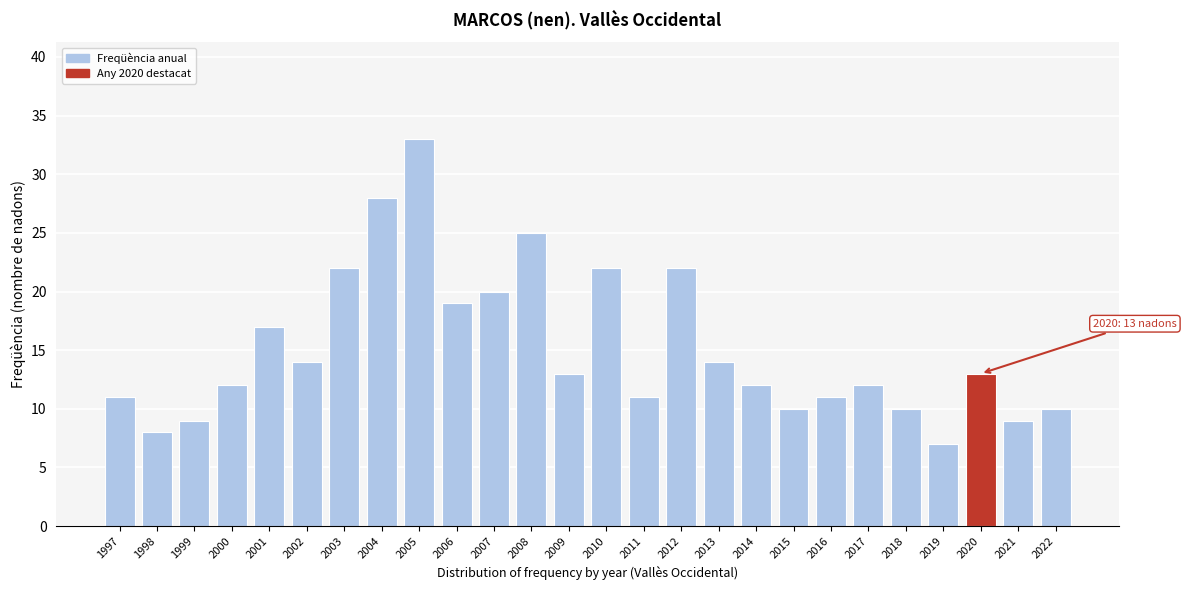

Reading left to right, what are all the values shown in this chart?

11	8	9	12	17	14	22	28	33	19	20	25	13	22	11	22	14	12	10	11	12	10	7	13	9	10